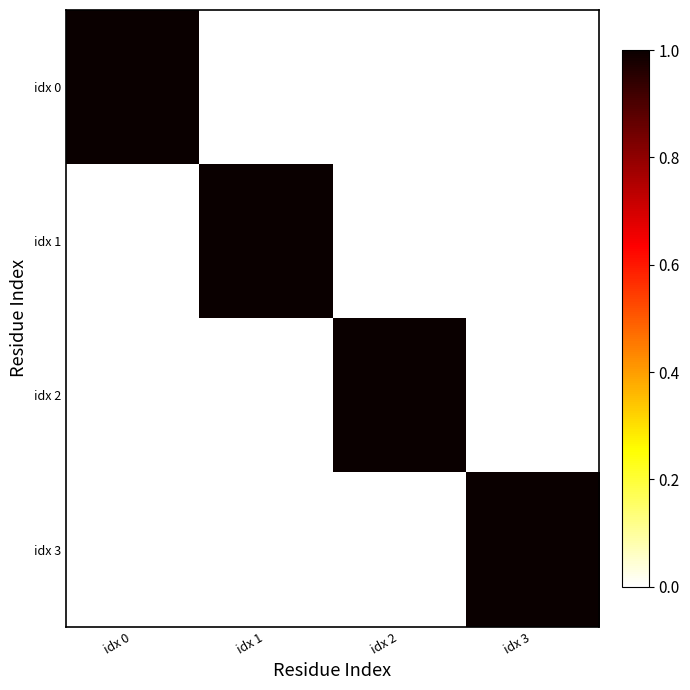

Reading left to right, transcribe all the data shown in this chart.

idx 0: idx 0=1	idx 1=0	idx 2=0	idx 3=0
idx 1: idx 0=0	idx 1=1	idx 2=0	idx 3=0
idx 2: idx 0=0	idx 1=0	idx 2=1	idx 3=0
idx 3: idx 0=0	idx 1=0	idx 2=0	idx 3=1